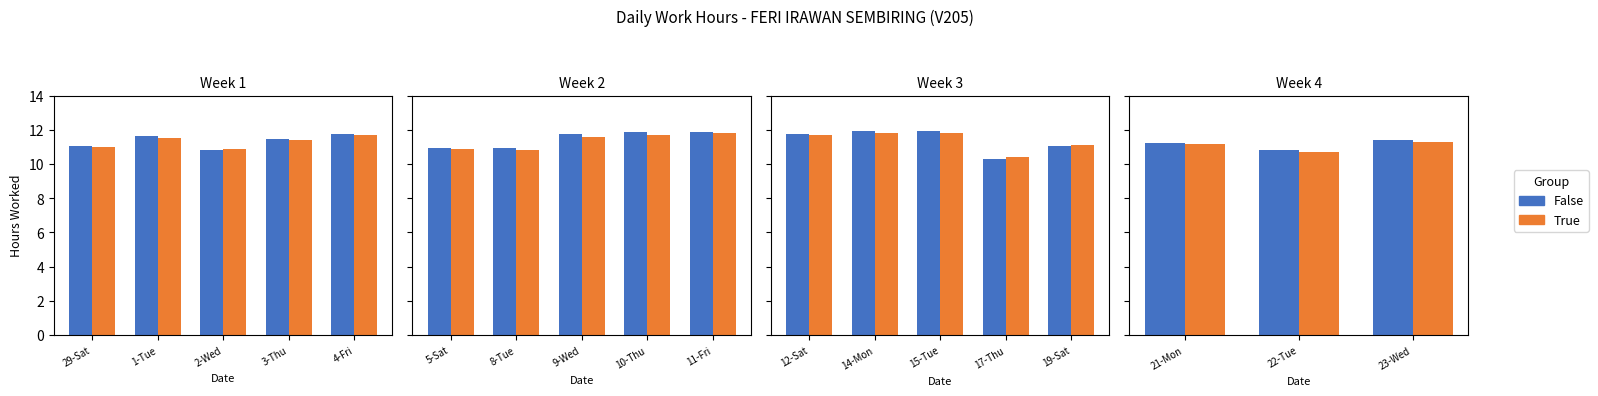

Where does the False series first go above 11?

21-Mon